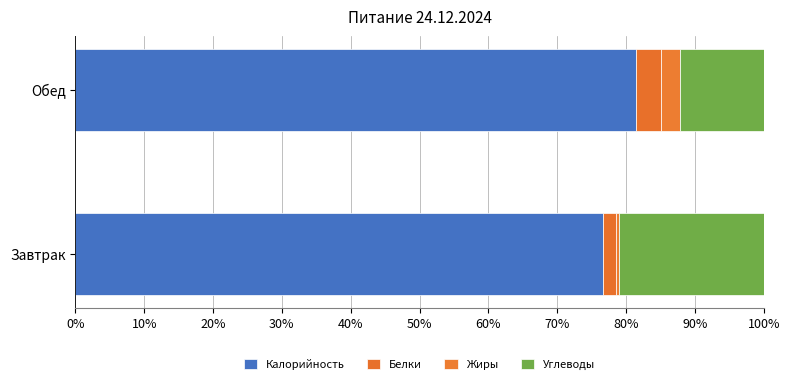

Count the number of categories in the chart.

2